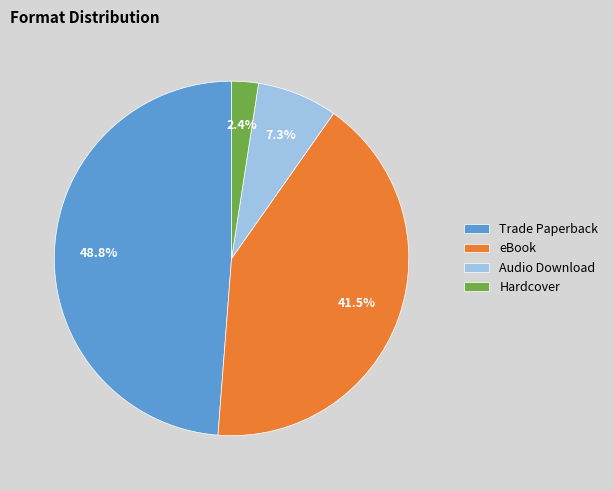

To the nearest percent, what is the combined percentage of Audio Download and eBook?

49%